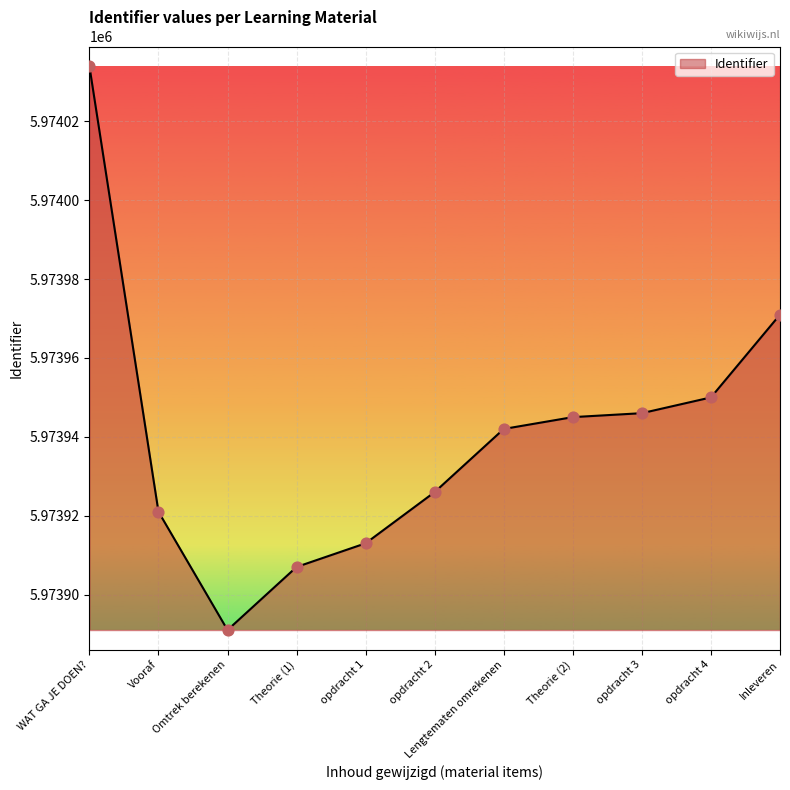

Which has a higher value, Lengtematen omrekenen or opdracht 2?

Lengtematen omrekenen